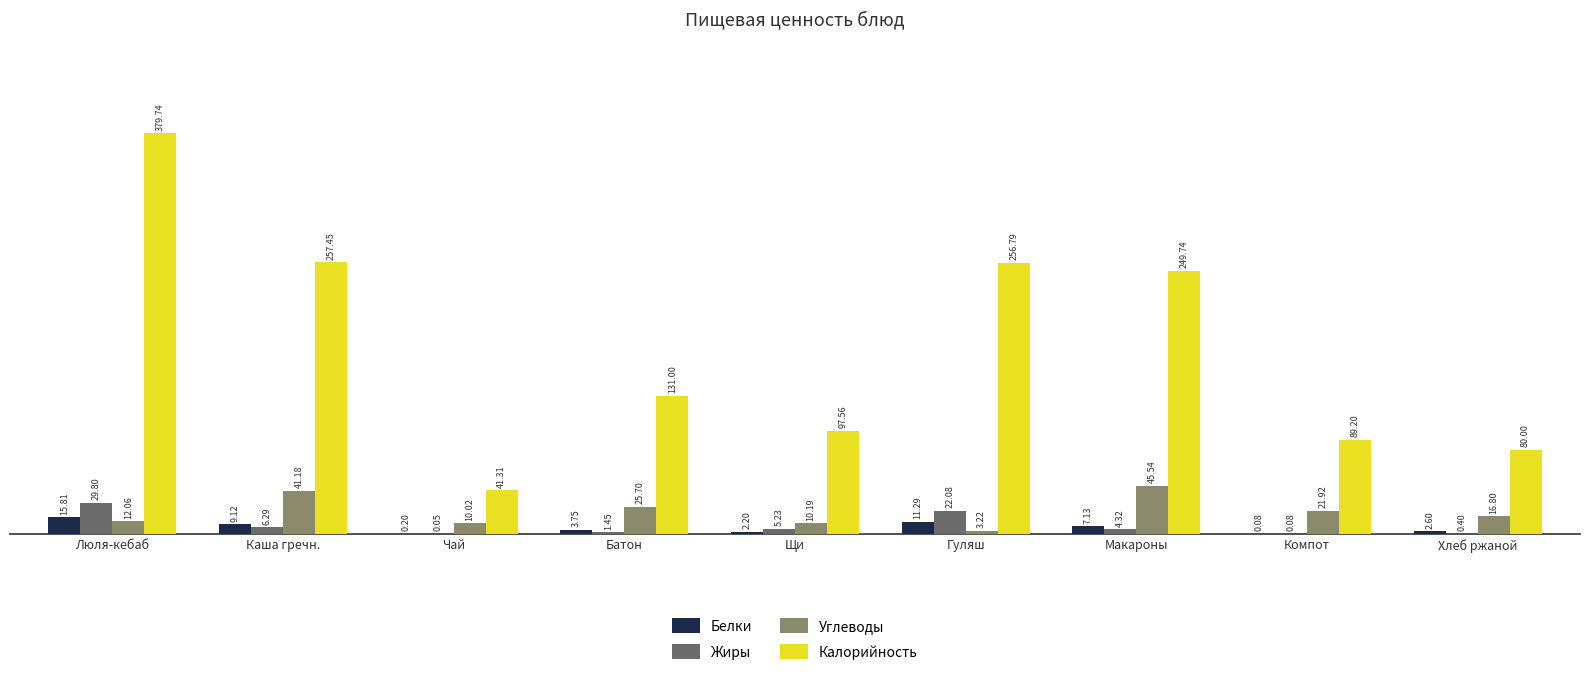

True or false: Углеводы has a value of 45.5 at Макароны.

True